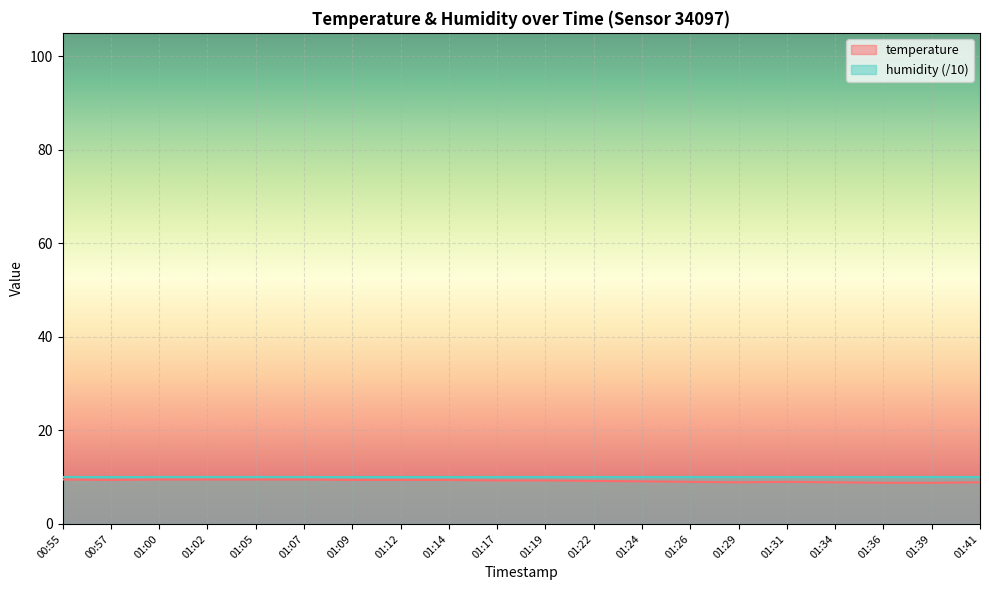

Count the number of values greater than 9.

13